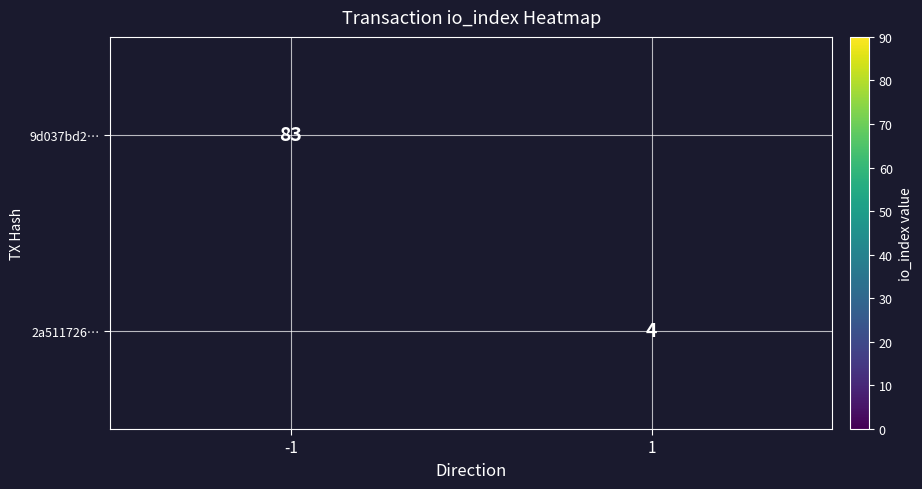

Is it true that 2a511726… equals 4 at 1?

True